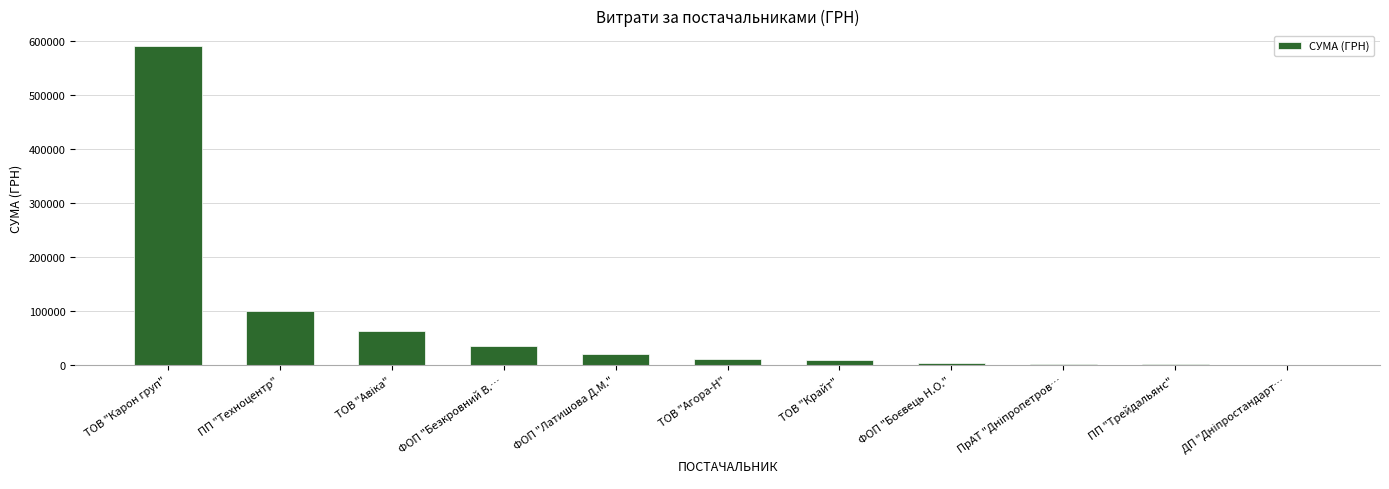

At which label is the value closest to 295717?

ПП "Техноцентр"